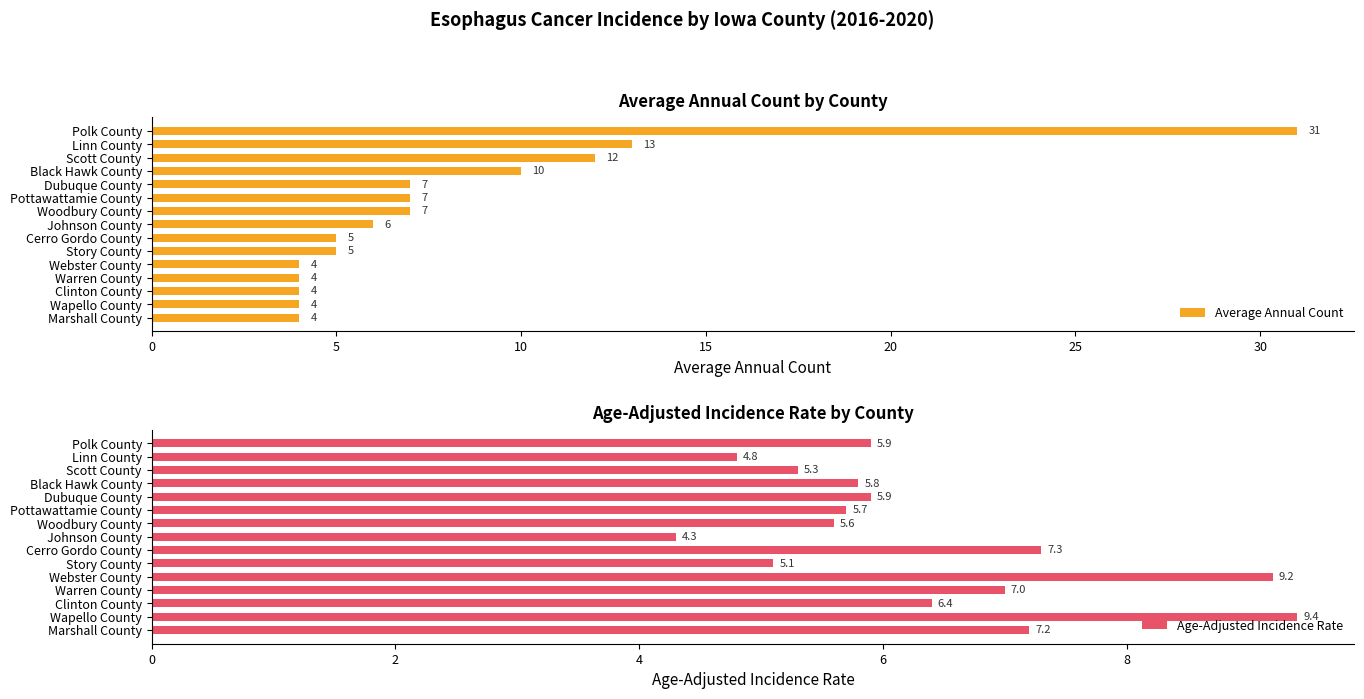

Is it true that Average Annual Count equals 4.2 at Woodbury County?

False